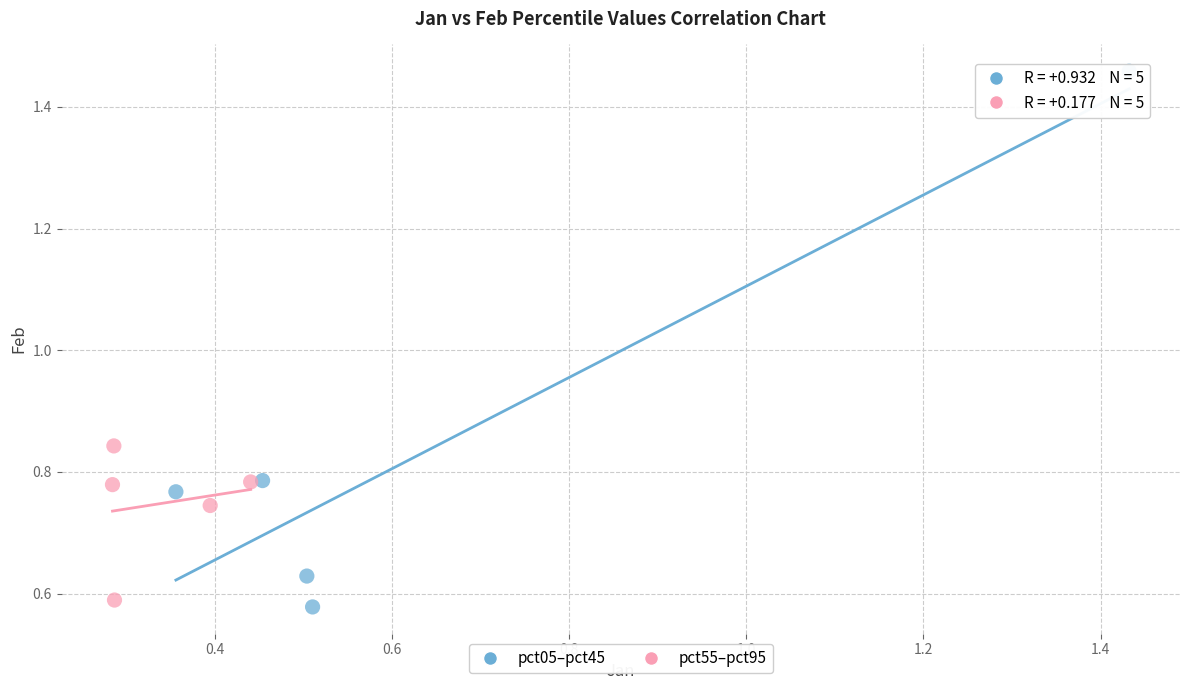

Which series contains the highest Y value?

pct05–pct45